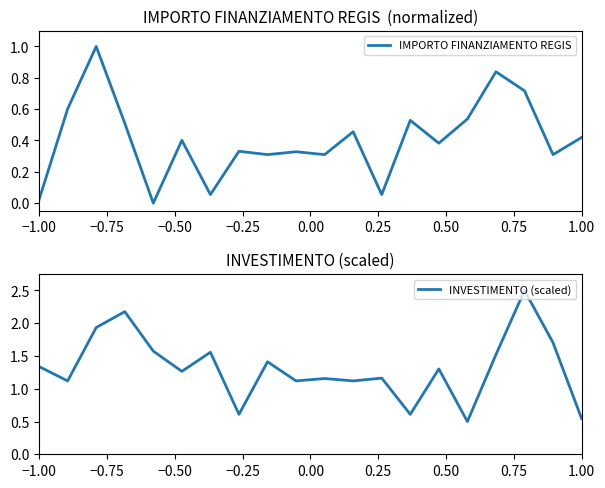

What is the highest value of the IMPORTO FINANZIAMENTO REGIS series?

1.0